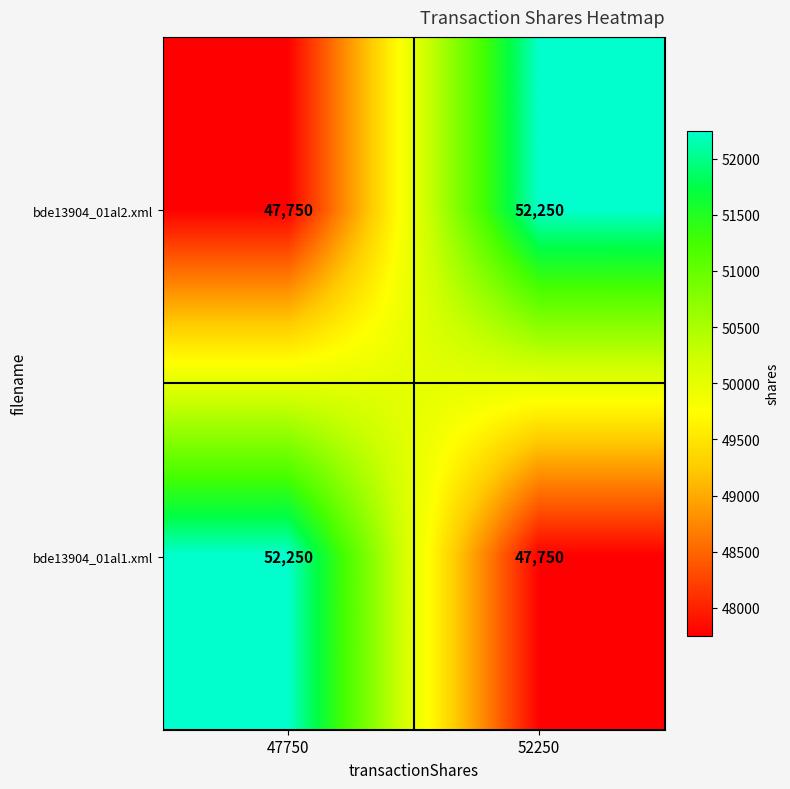

Reading right to left, transcribe all the data shown in this chart.

bde13904_01al2.xml: 52250	47750
bde13904_01al1.xml: 47750	52250